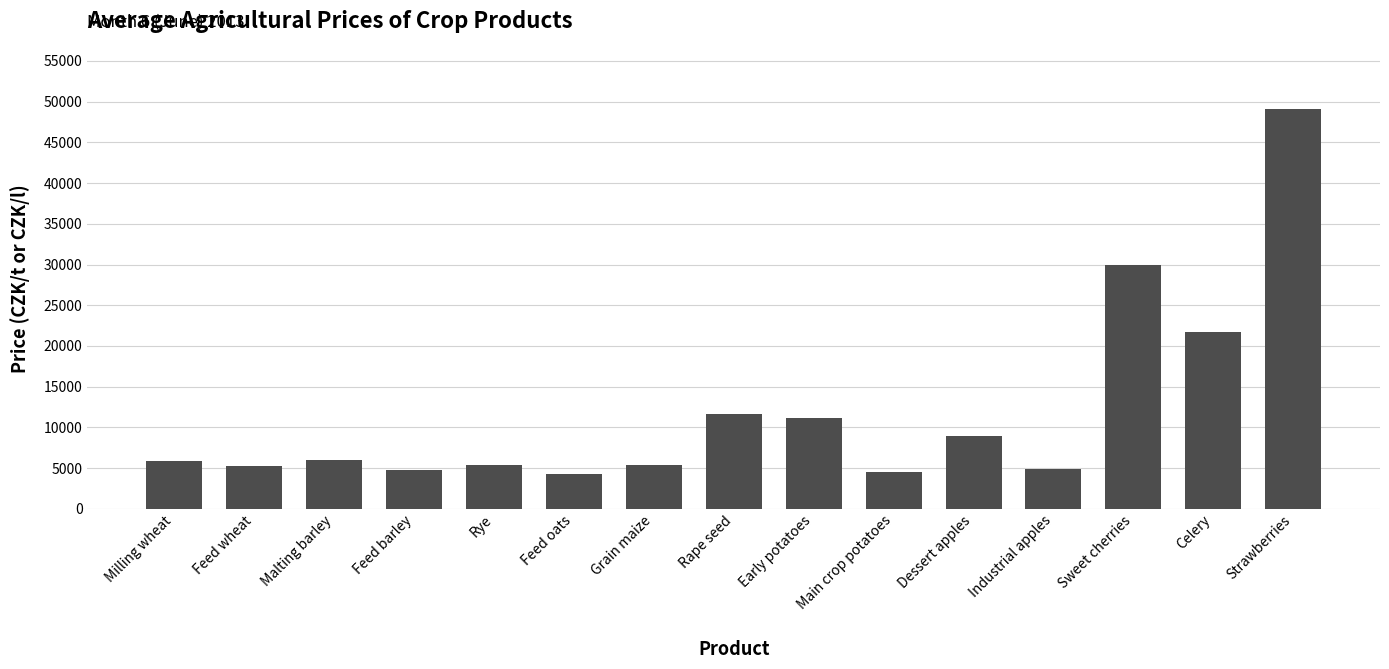

The value at Malting barley is 5985. True or false?

True